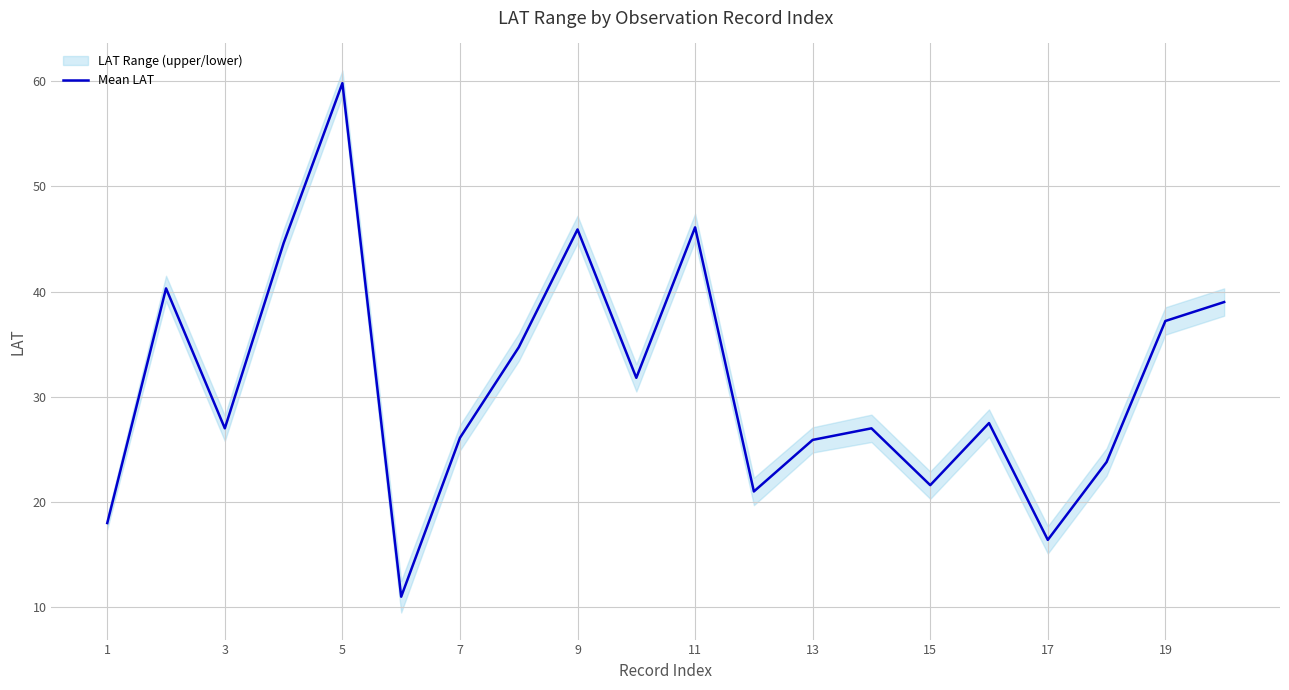

How many points are higher than both their immediate neighbors (excluding endpoints)?

6